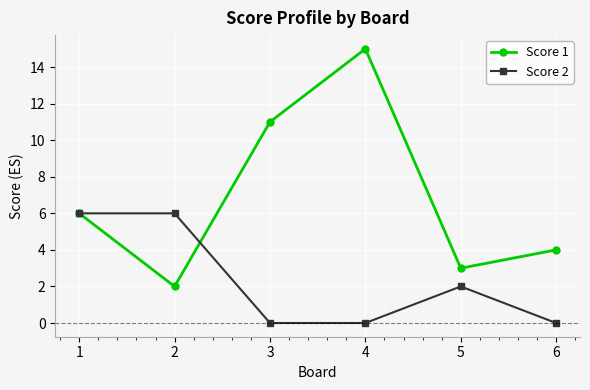

Where does the Score 2 series first go above 2?

1